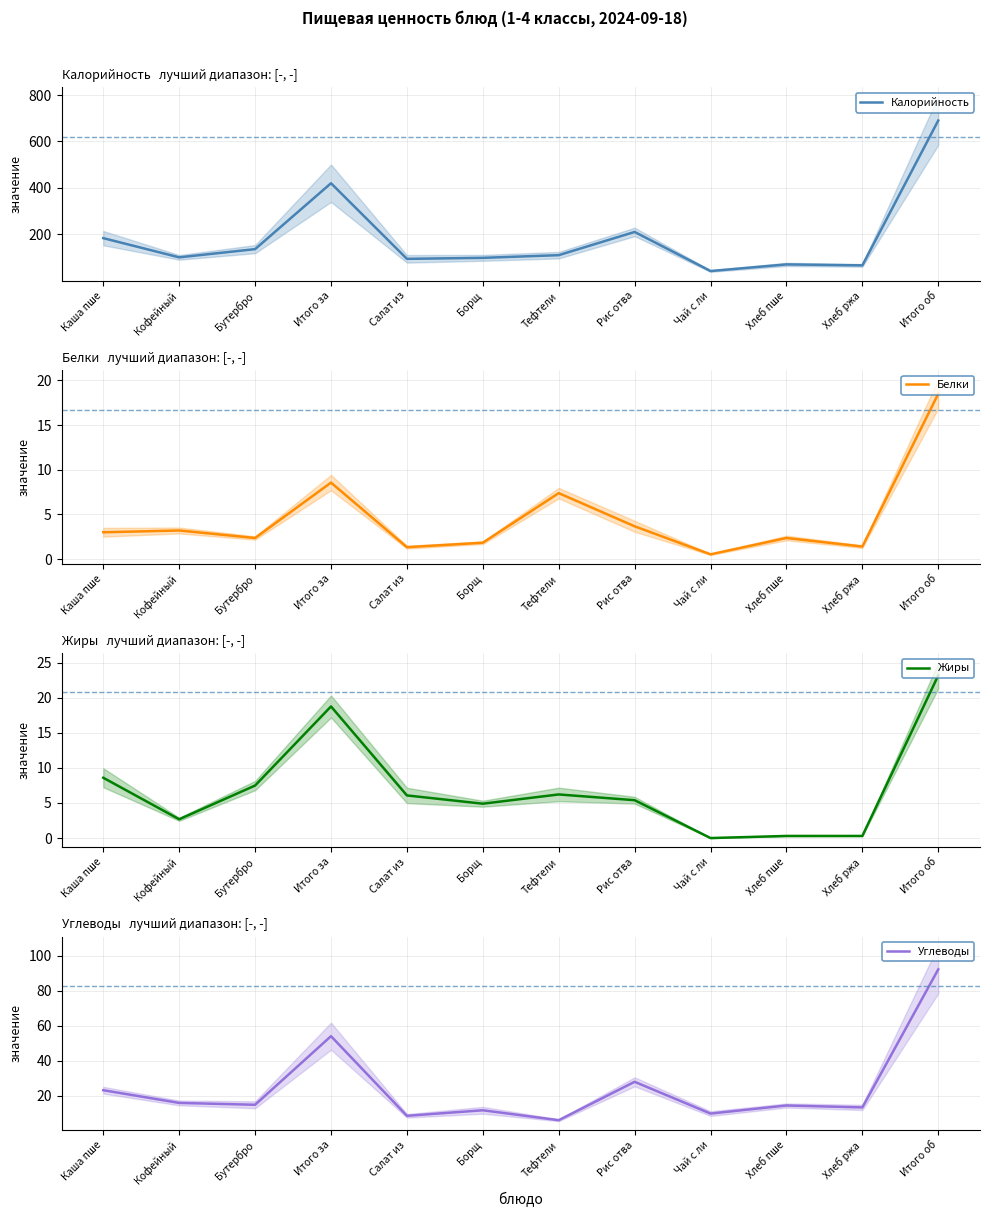

Which series has the largest range (max minus min)?

Калорийность